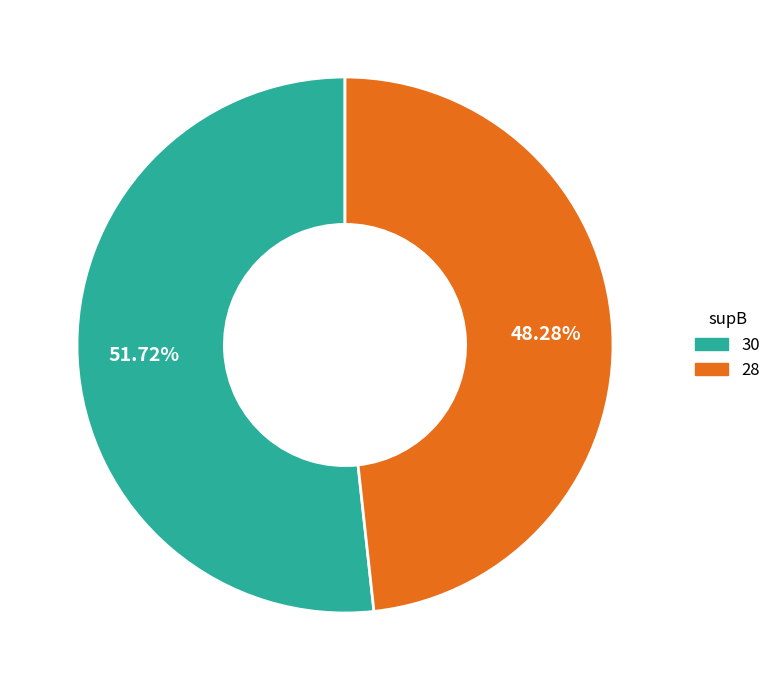

To the nearest percent, what is the difference between the largest and smallest slice percentages?

3%